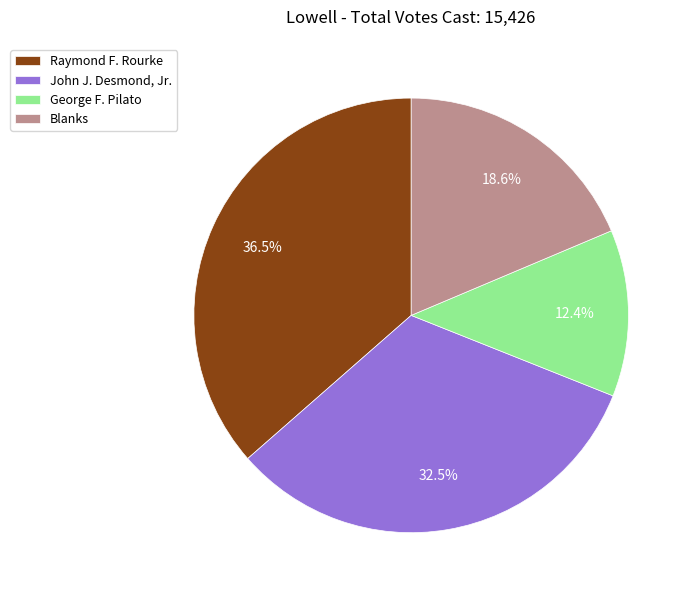

Between Blanks and George F. Pilato, which is larger?

Blanks